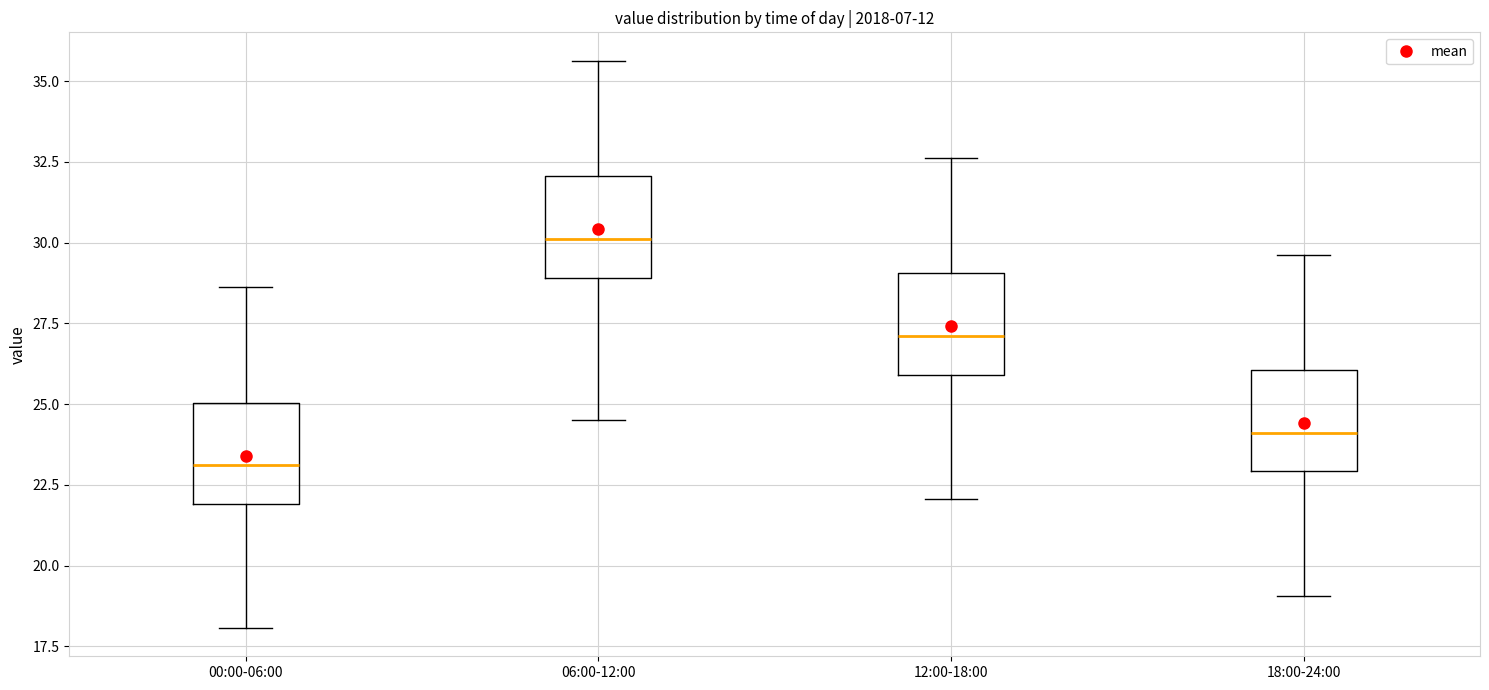

Reading left to right, transcribe this box plot: for each box, give where its median line is, the range the box spans, and where its two whiskers end, as read against the y-axis. The values are not printed on the chart, so give them approximately, as read against the axis.

00:00-06:00: median 23.0, box 22.0 to 25.0, whiskers 18.0 to 28.5
06:00-12:00: median 30.0, box 29.0 to 32.0, whiskers 24.5 to 35.5
12:00-18:00: median 27.0, box 26.0 to 29.0, whiskers 22.0 to 32.5
18:00-24:00: median 24.0, box 23.0 to 26.0, whiskers 19.0 to 29.5